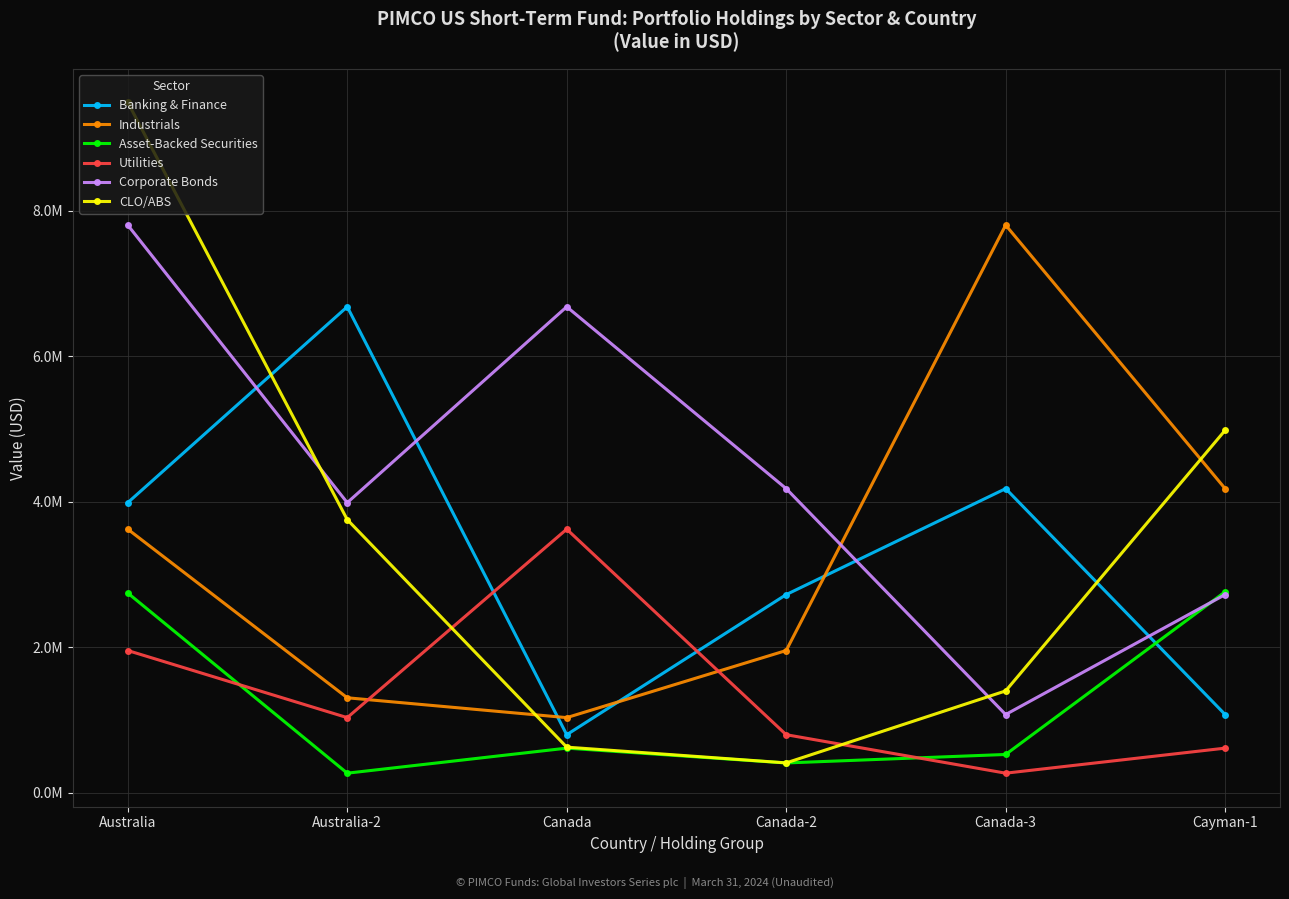

Does the chart have visible grid lines?

Yes